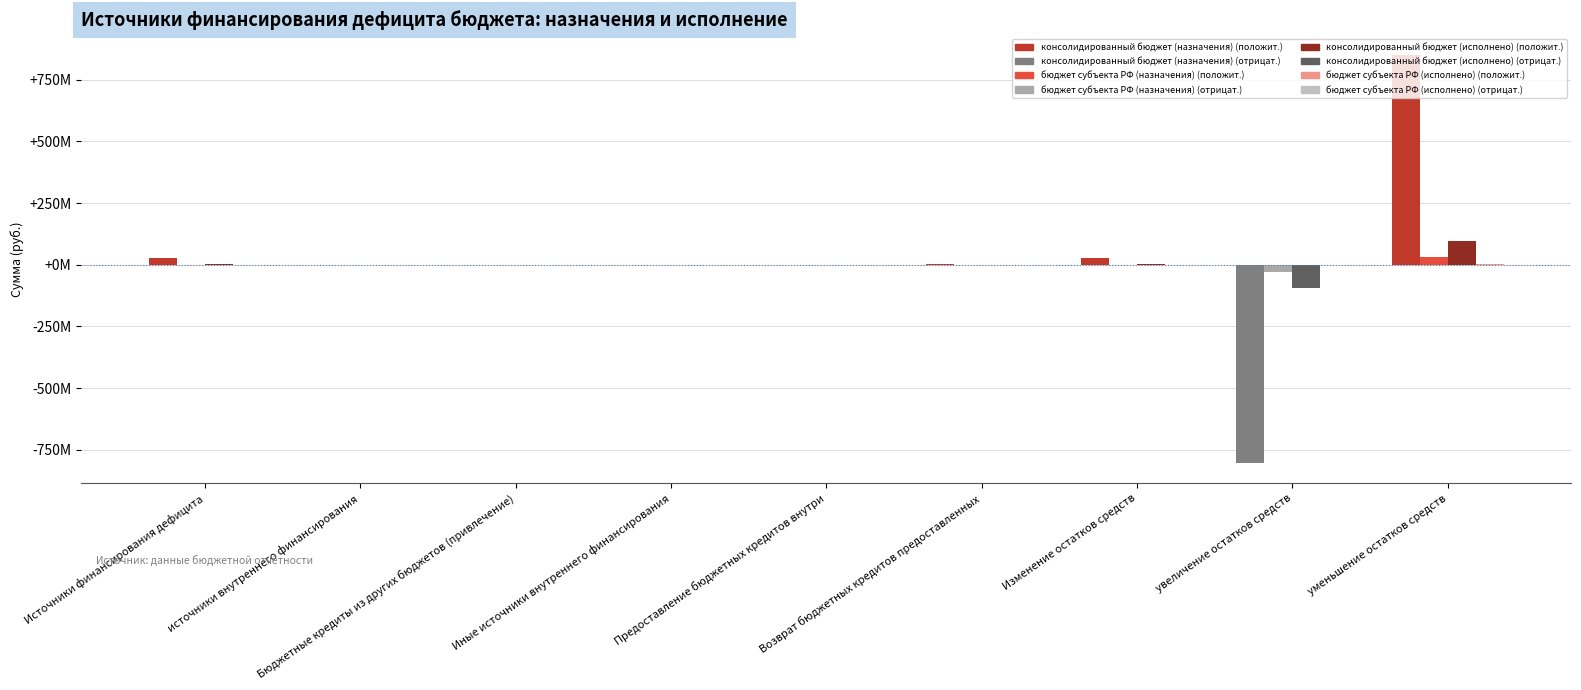

Which has a higher value, Источники финансирования дефицита or уменьшение остатков средств?

уменьшение остатков средств